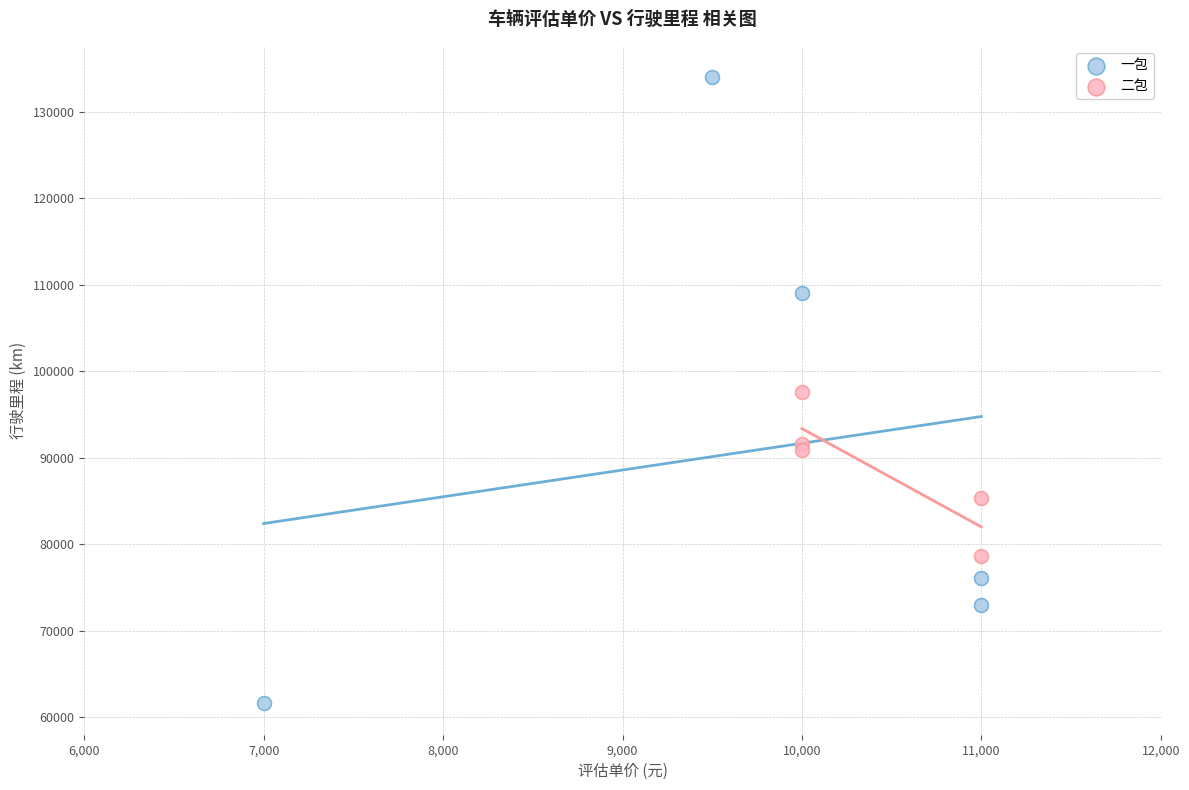

Which series has the largest Y range (max minus min)?

一包